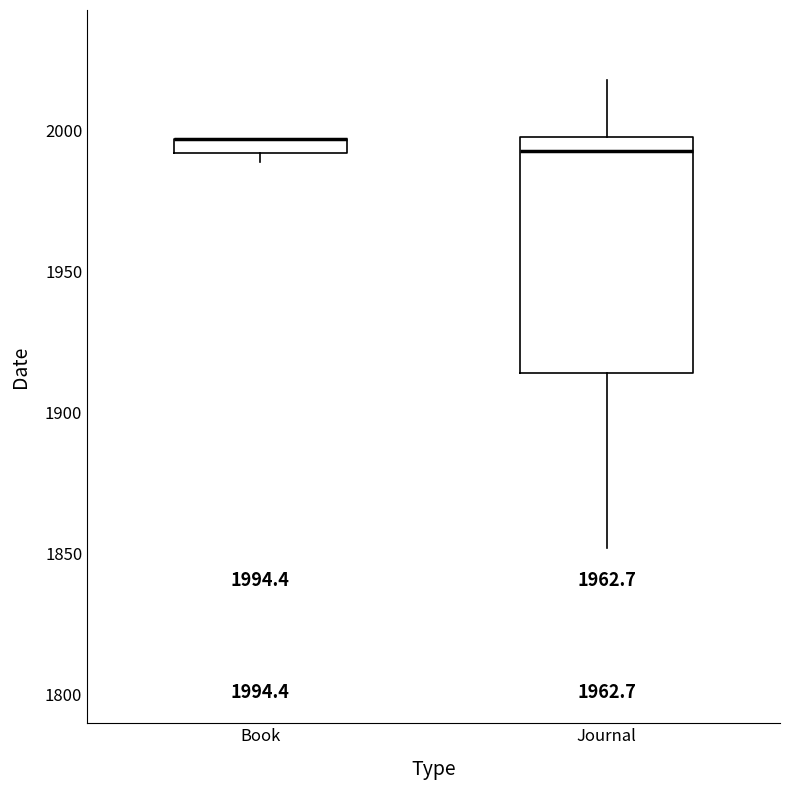

Comparing the boxes themselves (not the whiskers), which one is the tallest?

Journal